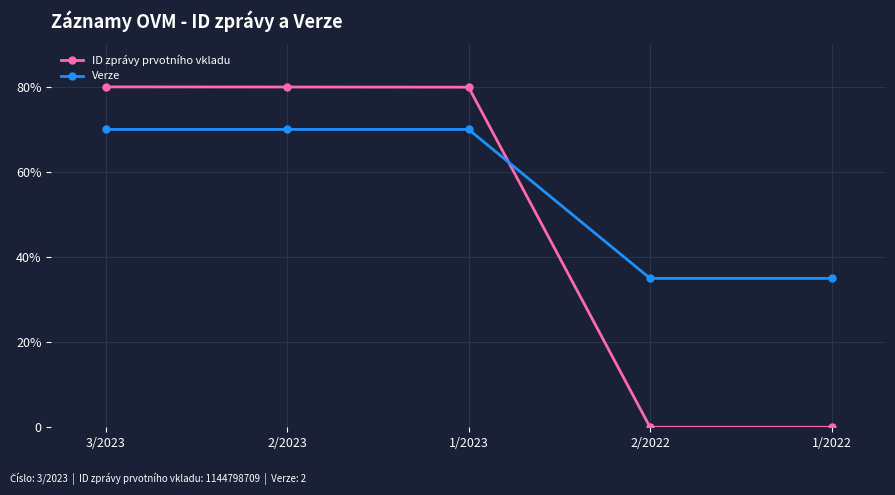

Which series has the widest spread of values?

ID zprávy prvotního vkladu